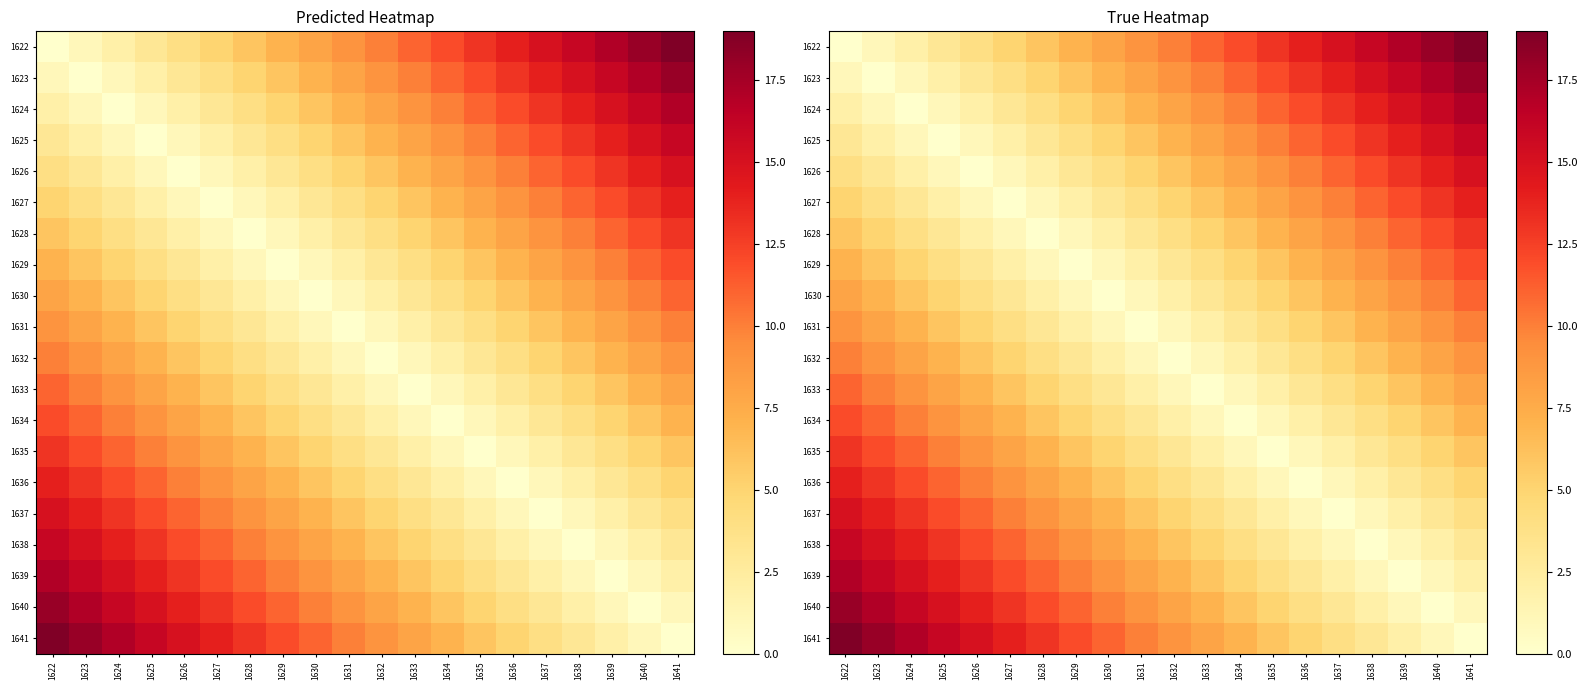

At which label does 1641 first exceed 10?

1622